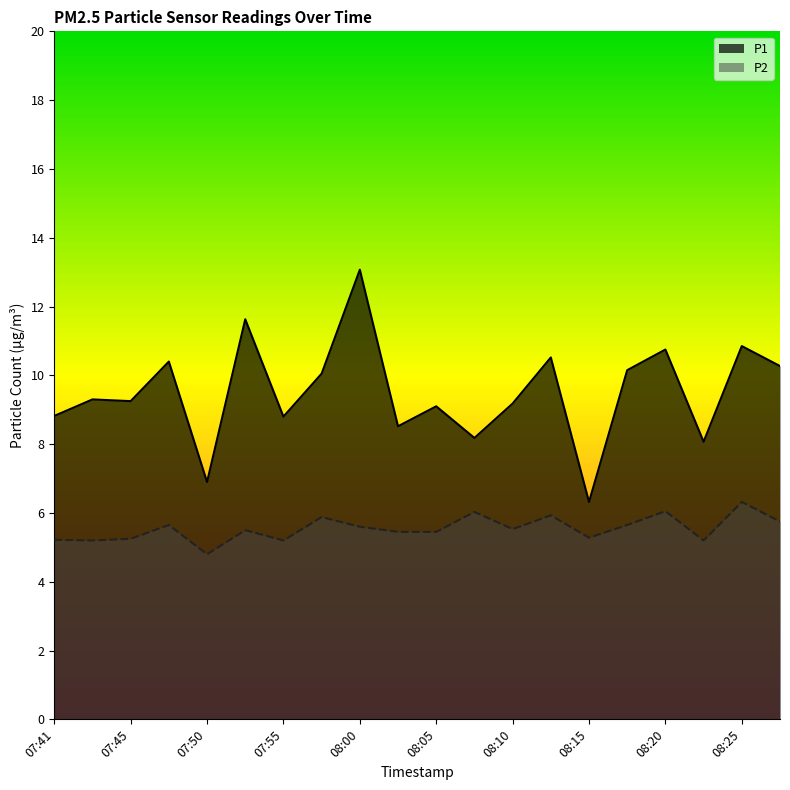

What is the total value across all series at 08:22?

13.3